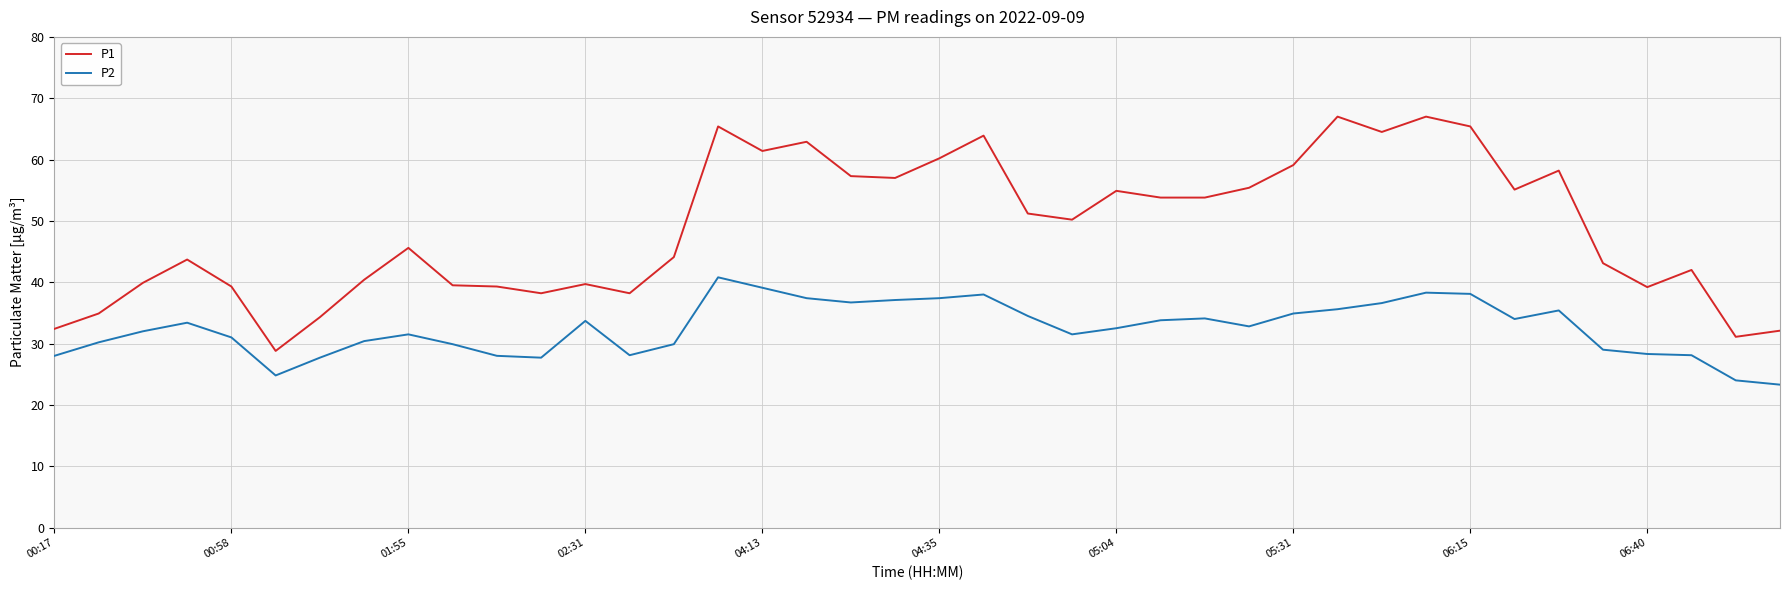

What is the minimum value shown in the chart?

23.3